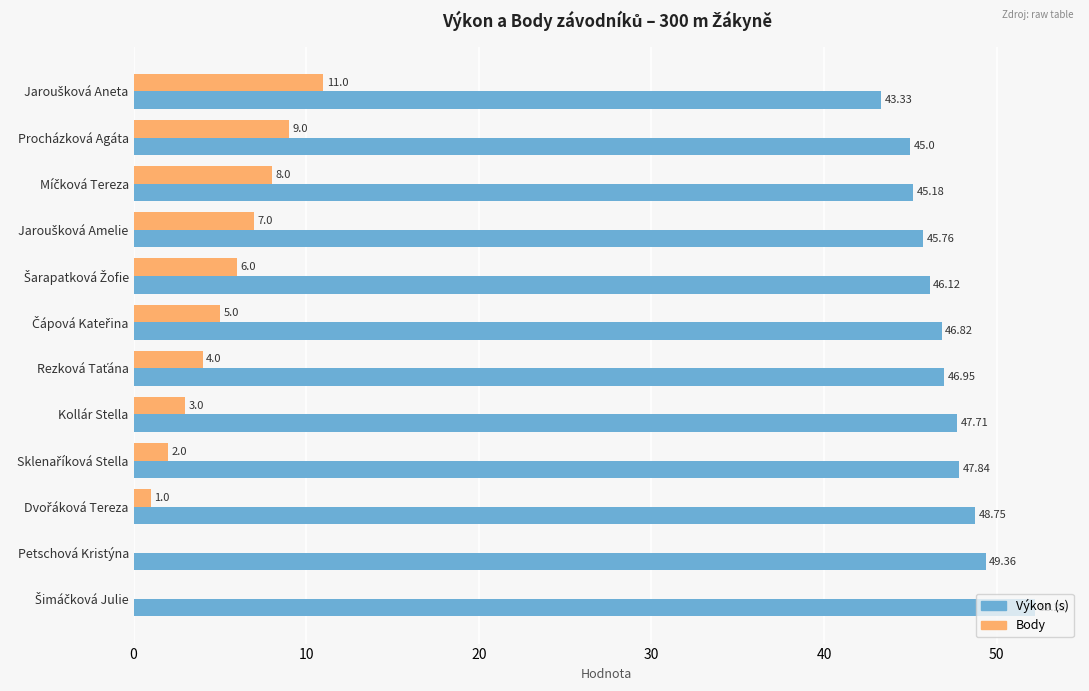

What is the sum of all Body values?

56.0